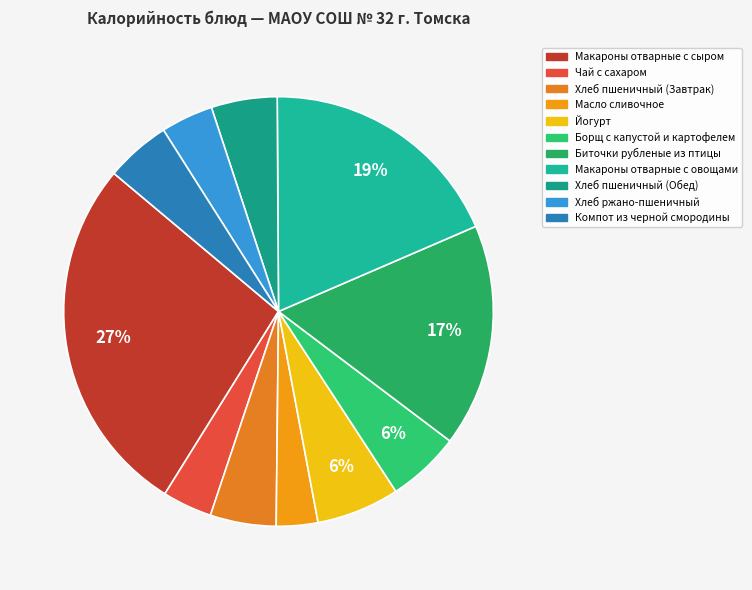

Which has a higher value, Масло сливочное or Йогурт?

Йогурт